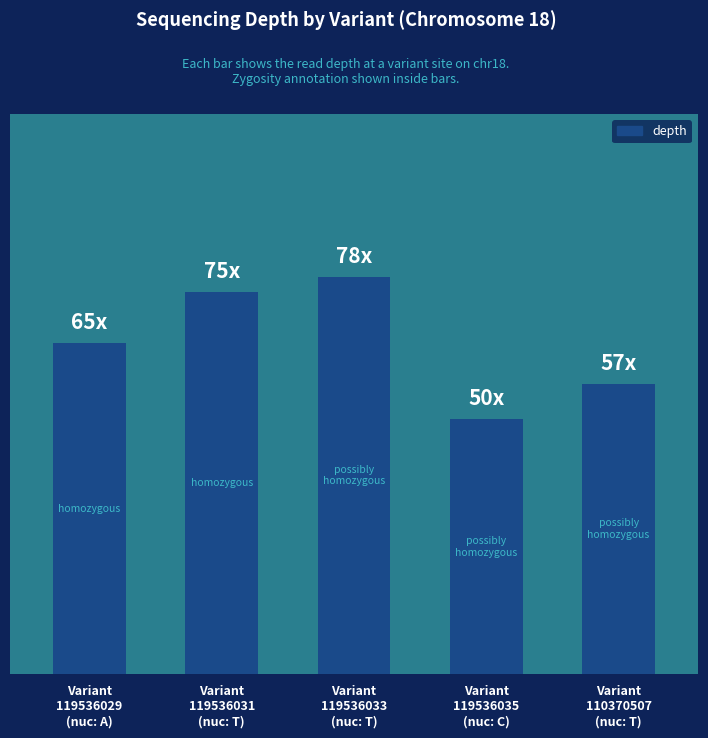

The chart shows a value of 78 at Variant
119536033
(nuc: T). True or false?

True